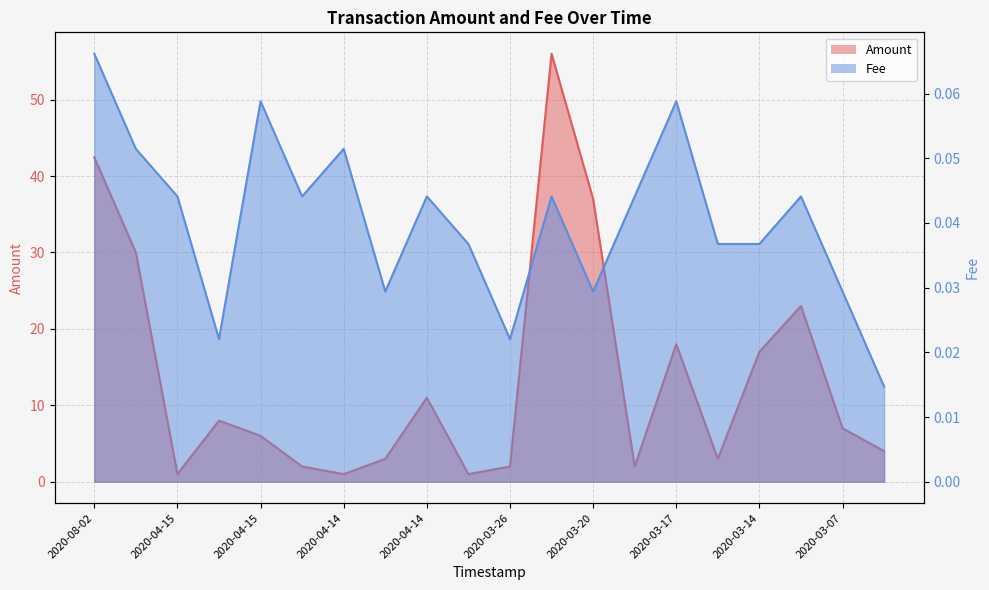

What is the label of the 14th point from the left?

2020-03-17